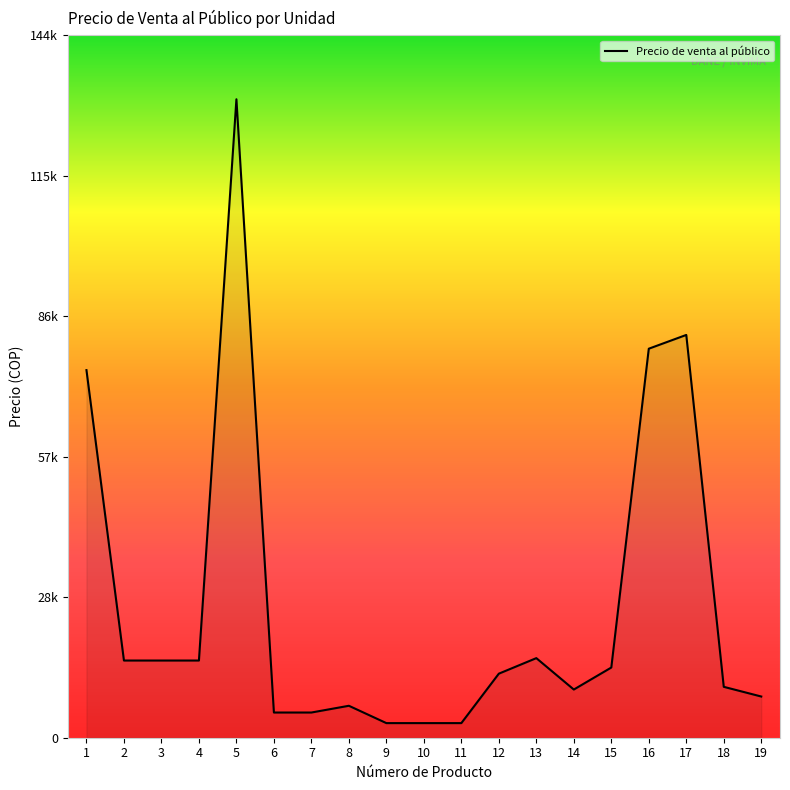

Is this an area chart (filled region under the line)?

Yes